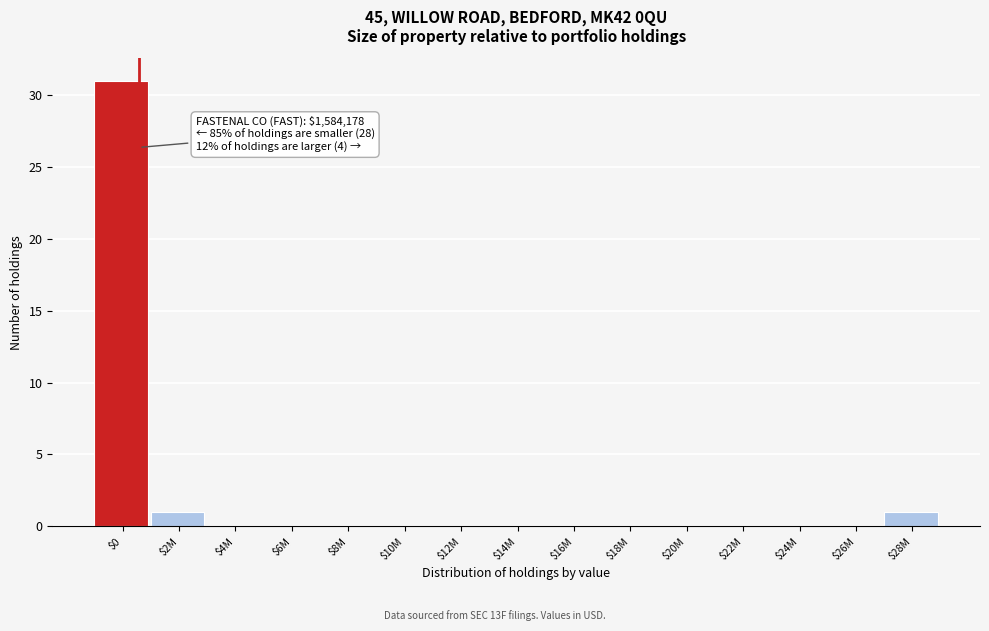

True or false: the data shows -10 at $26M.

False